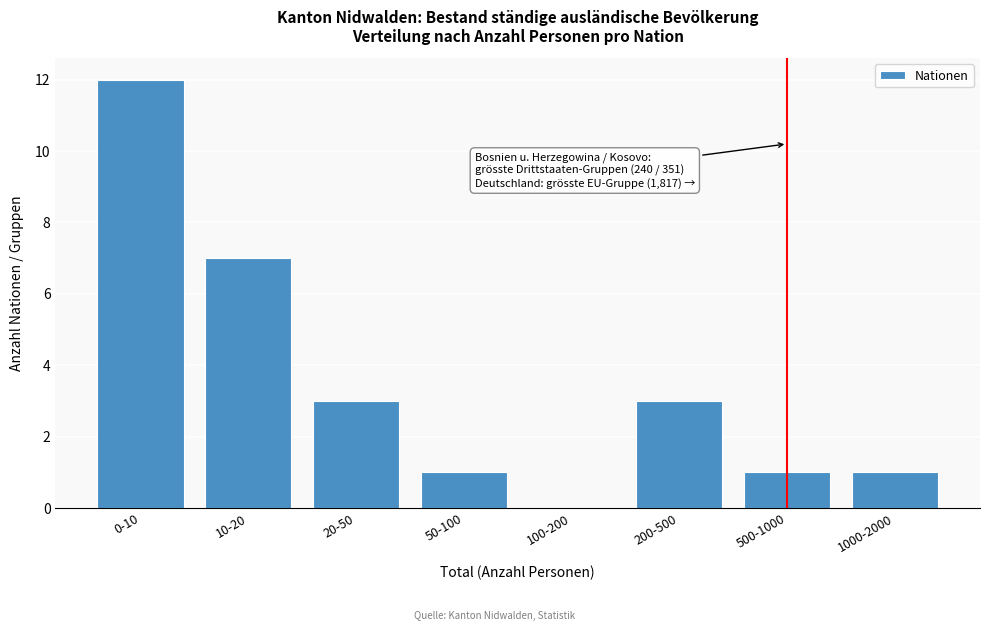

Reading right to left, extract all data points from this chart.

1000-2000=1	500-1000=1	200-500=3	100-200=0	50-100=1	20-50=3	10-20=7	0-10=12